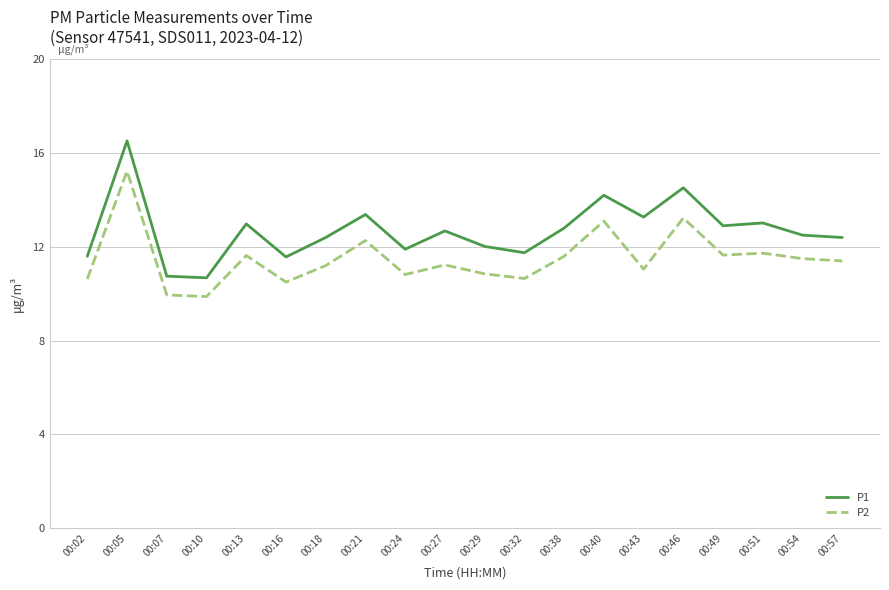

Which series has the largest total across all categories?

P1